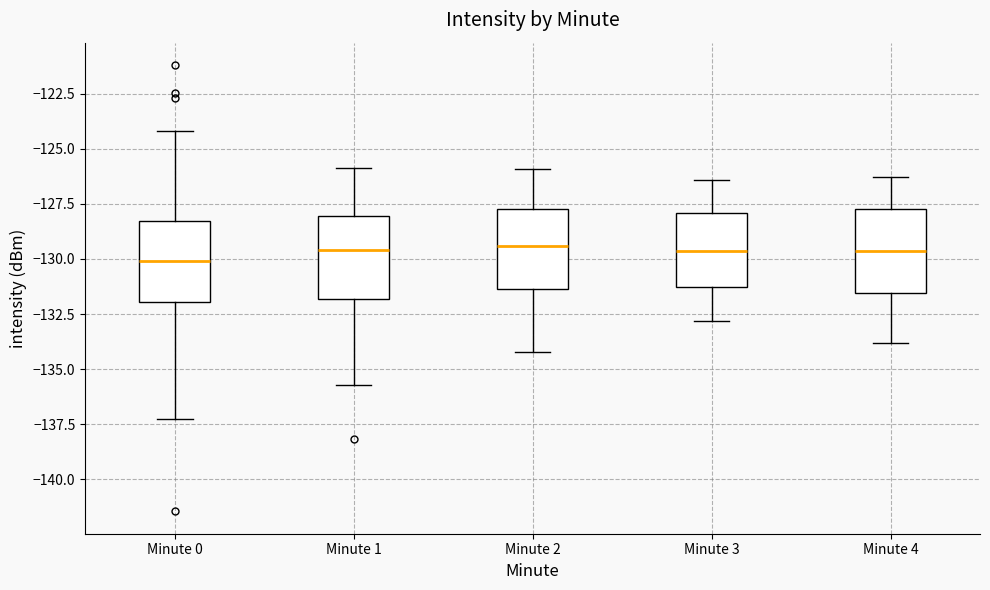

Reading left to right, read every box against the y-axis: the position of its median line, the range the box covers, and the ends of its whiskers. The values are not printed on the chart, so give them approximately, as read against the axis.

Minute 0: median -130.0, box -132.0 to -128.5, whiskers -137.0 to -124.0
Minute 1: median -129.5, box -132.0 to -128.0, whiskers -135.5 to -126.0
Minute 2: median -129.5, box -131.5 to -127.5, whiskers -134.0 to -126.0
Minute 3: median -129.5, box -131.0 to -128.0, whiskers -133.0 to -126.5
Minute 4: median -129.5, box -131.5 to -127.5, whiskers -134.0 to -126.5